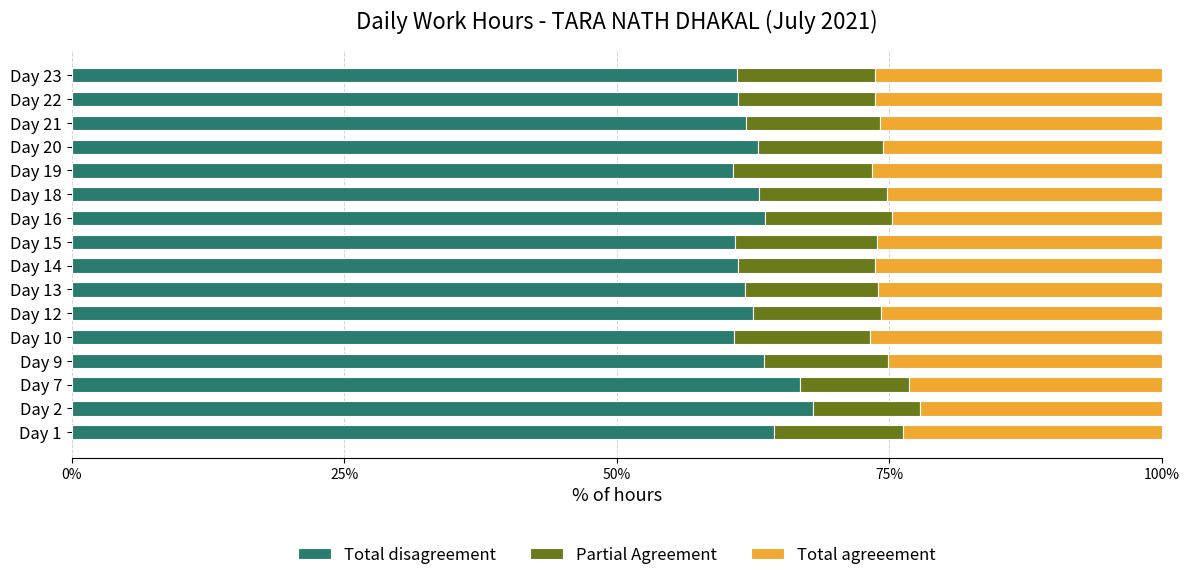

What is the sum of the Total disagreement values at Day 23 and Day 7?

127.9